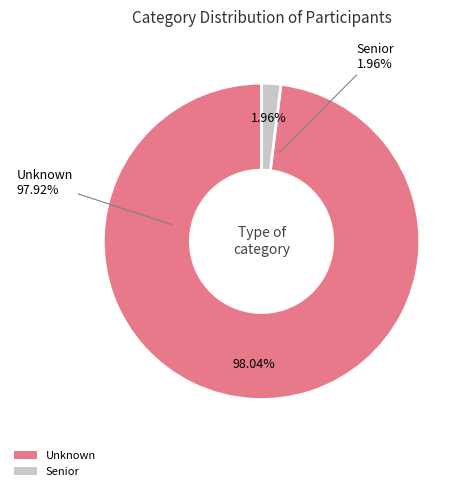

Count the number of slices in the pie.

2